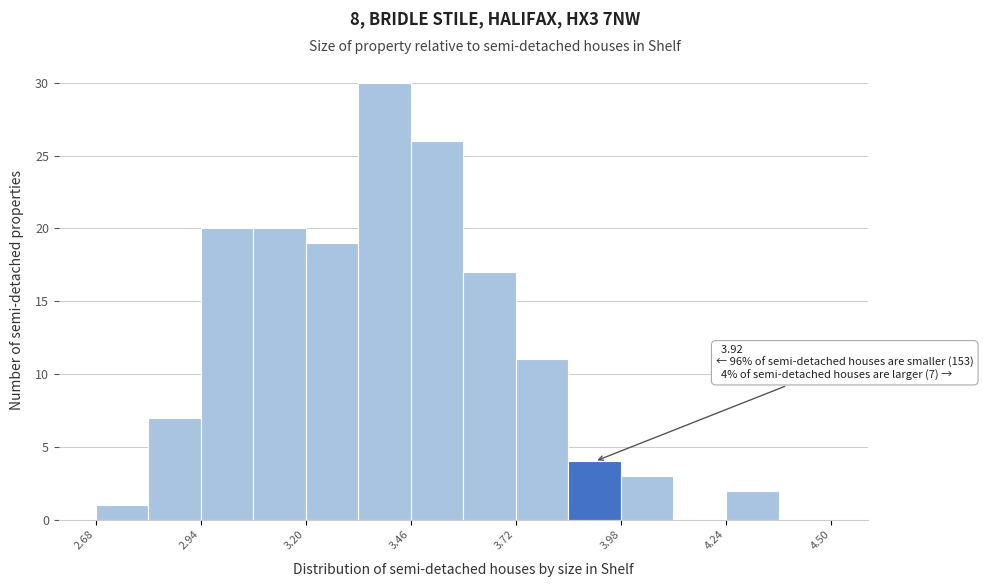

Around what value on the x-axis is the tallest bar? Give the approximate position of its centre, as read against the axis.

3.40